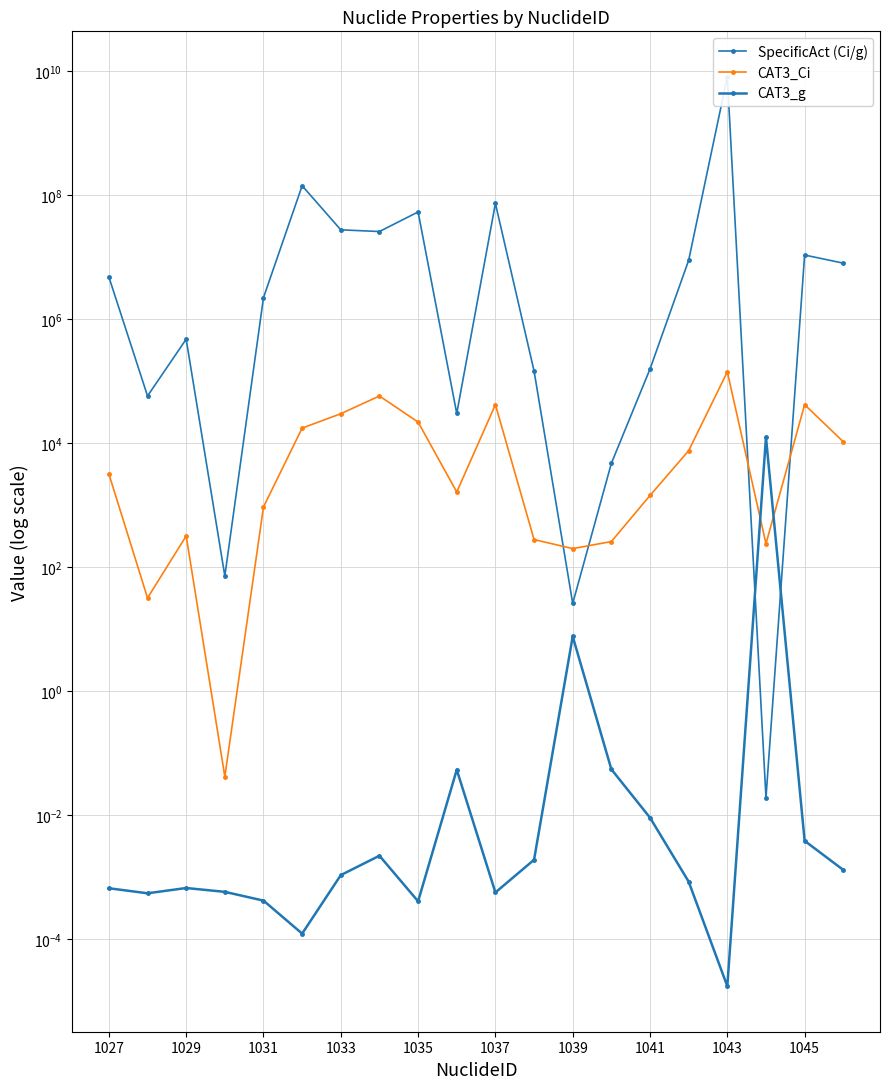

True or false: CAT3_g has a value of 0.0 at 1043.

True